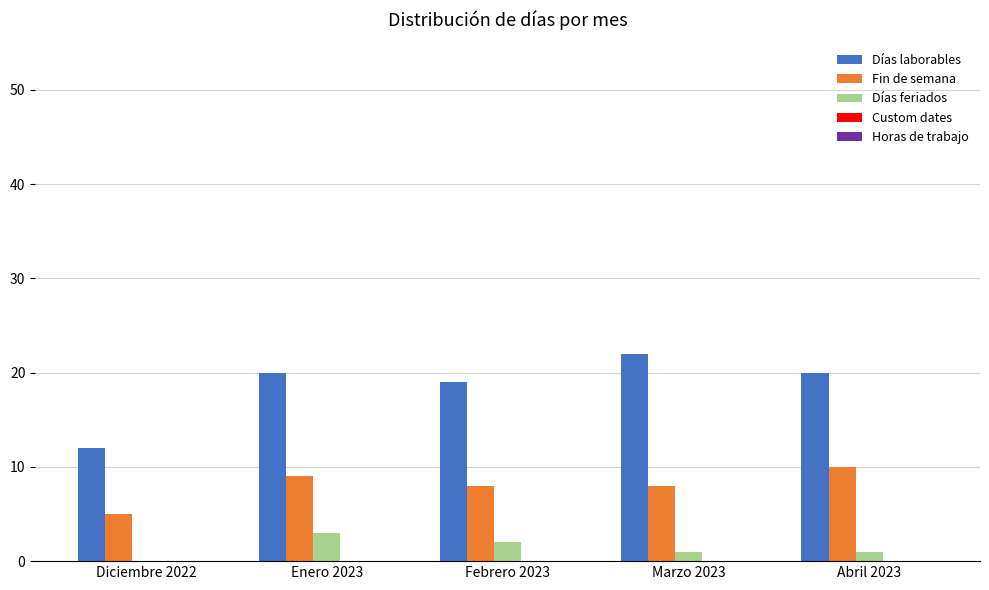

True or false: Días feriados has a value of 0 at Diciembre 2022.

True